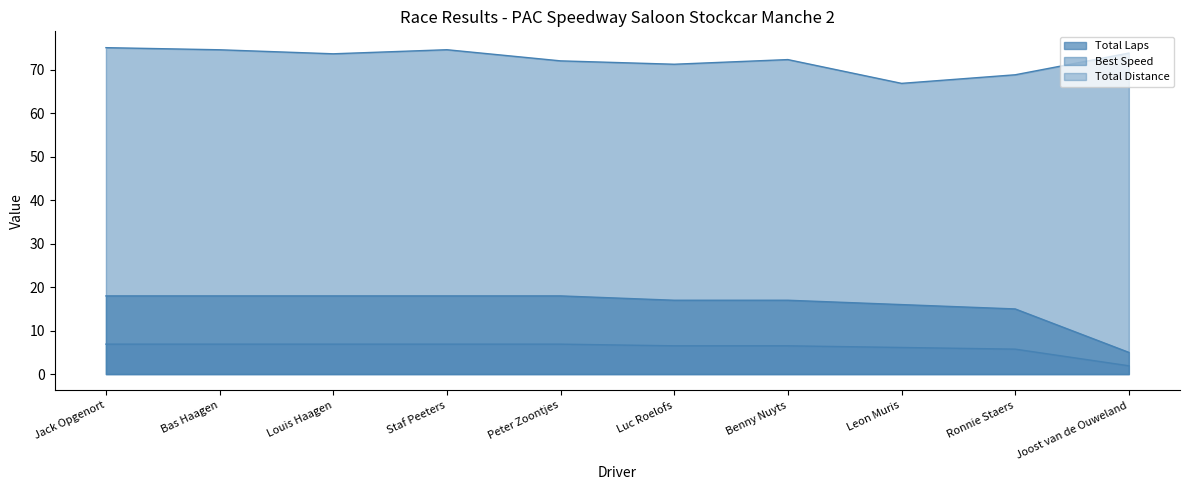

Between Staf Peeters and Leon Muris, which is larger?

Staf Peeters